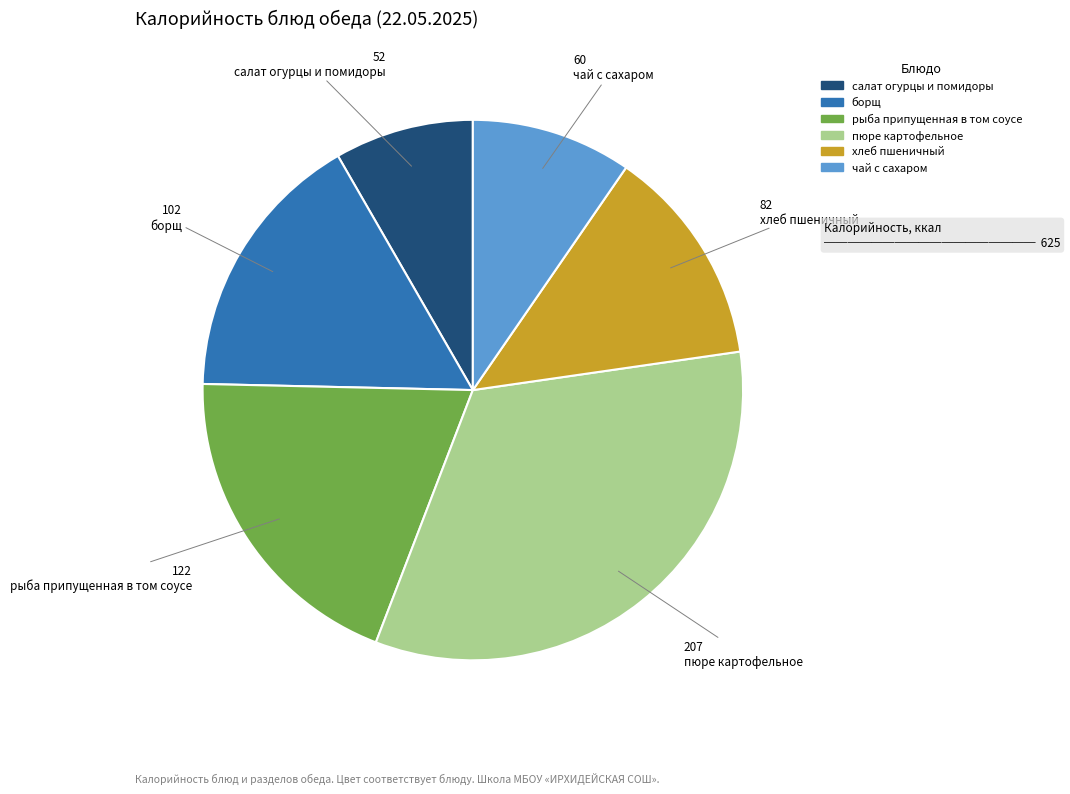

Does рыба припущенная в том соусе represent more than half of the total?

No